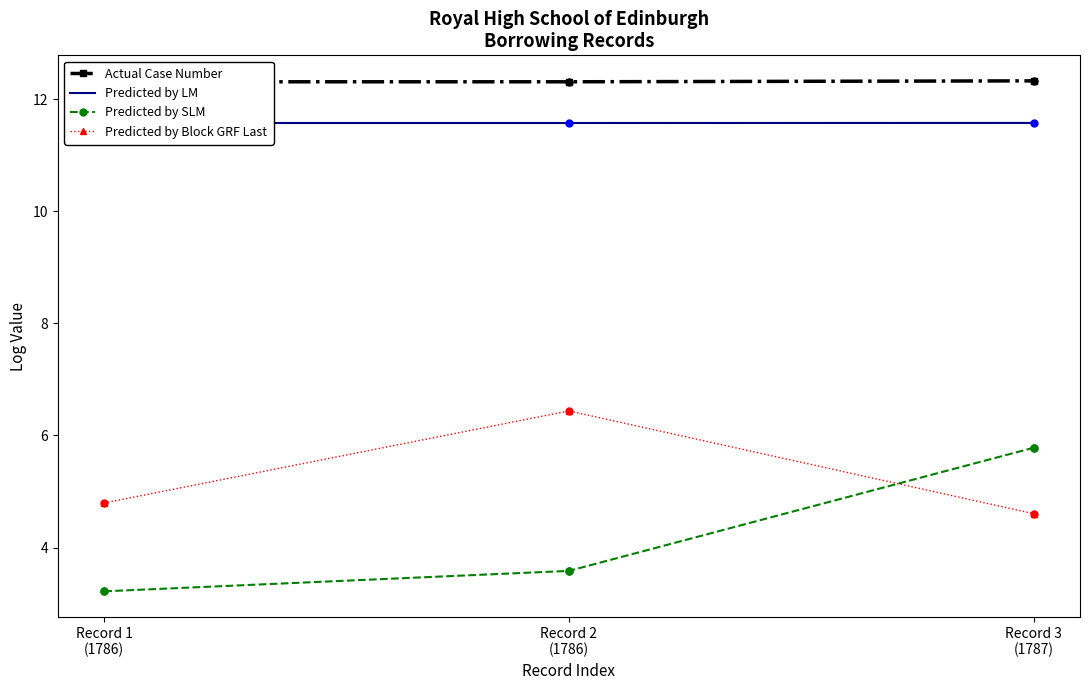

Is the value of Predicted by LM at Record 3
(1787) greater than the value of Predicted by SLM at Record 1
(1786)?

Yes